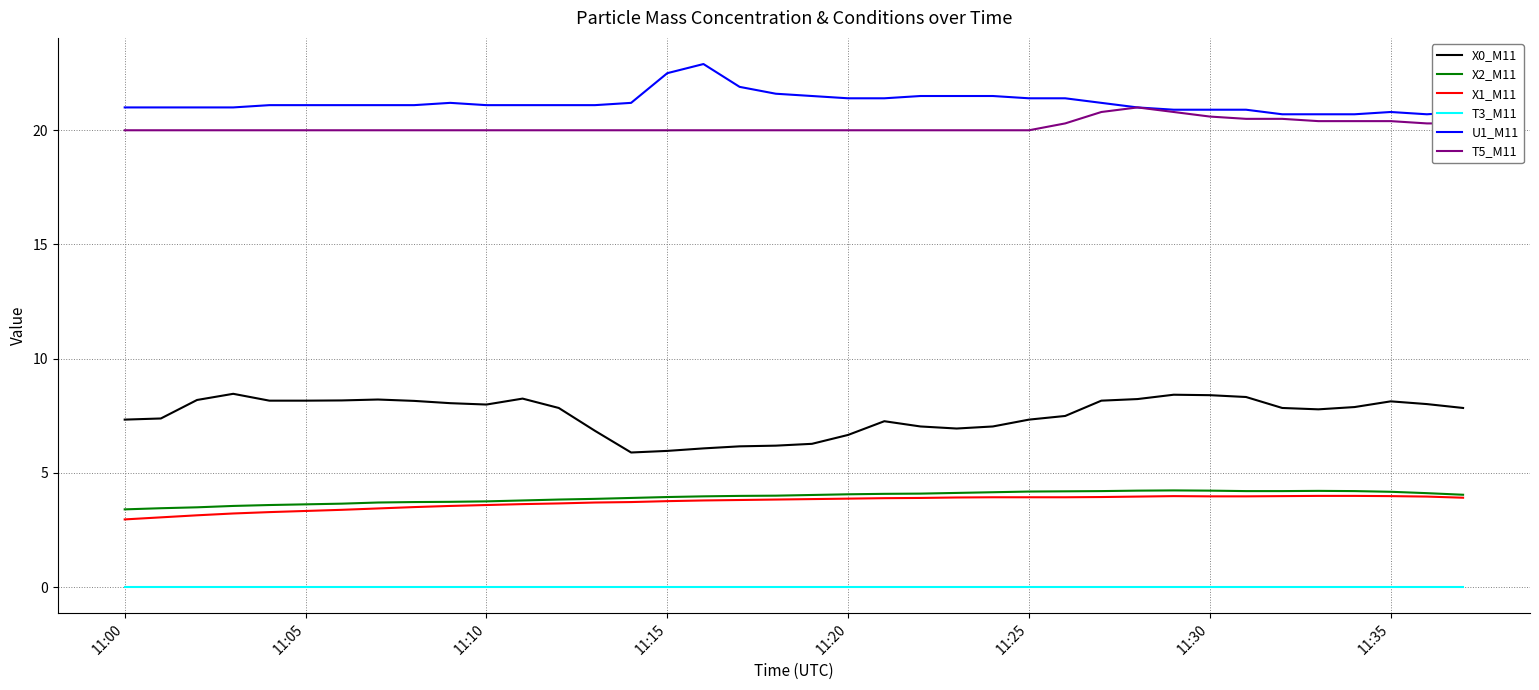

True or false: X2_M11 and T5_M11 intersect in this chart.

False